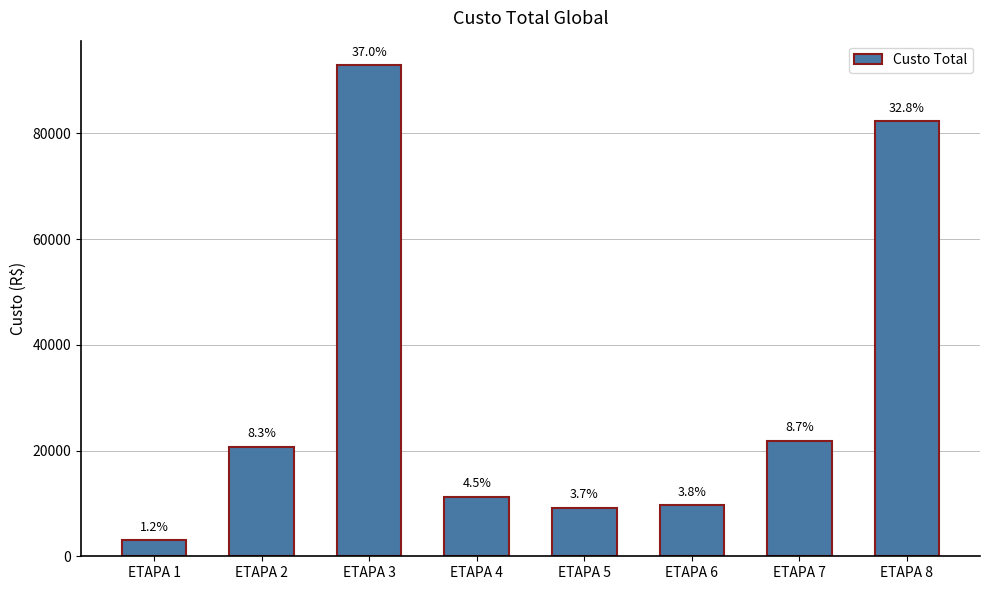

The value at ETAPA 7 is 21827.3. True or false?

True